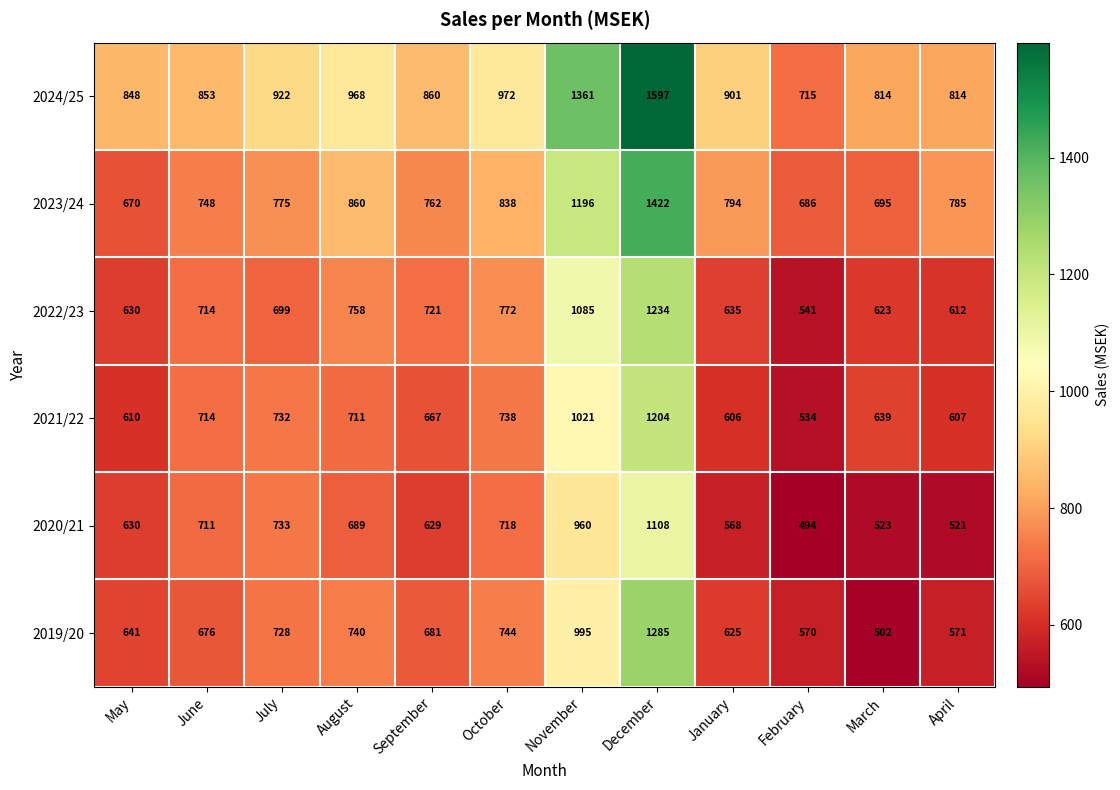

What is the minimum value shown in the chart?

494